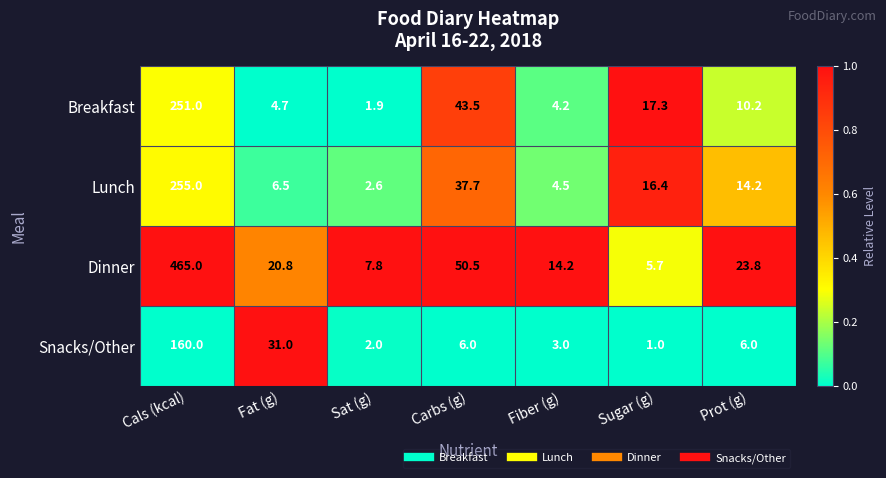

At Sat (g), list the series in order from largest to smallest.

Dinner, Lunch, Snacks/Other, Breakfast